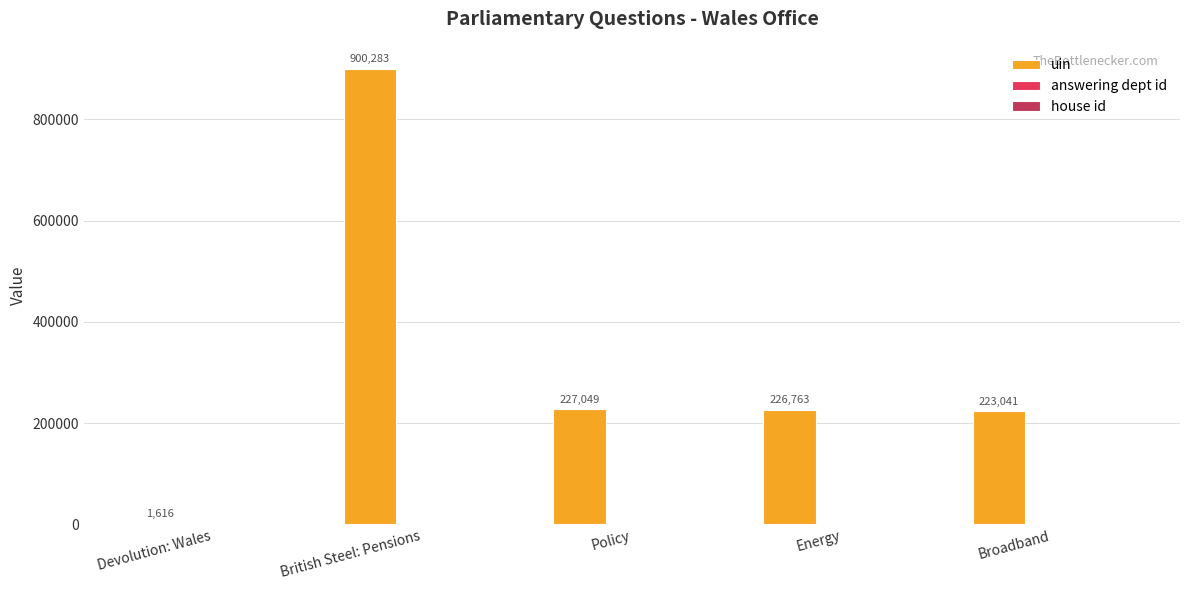

Which series has the largest total across all categories?

uin